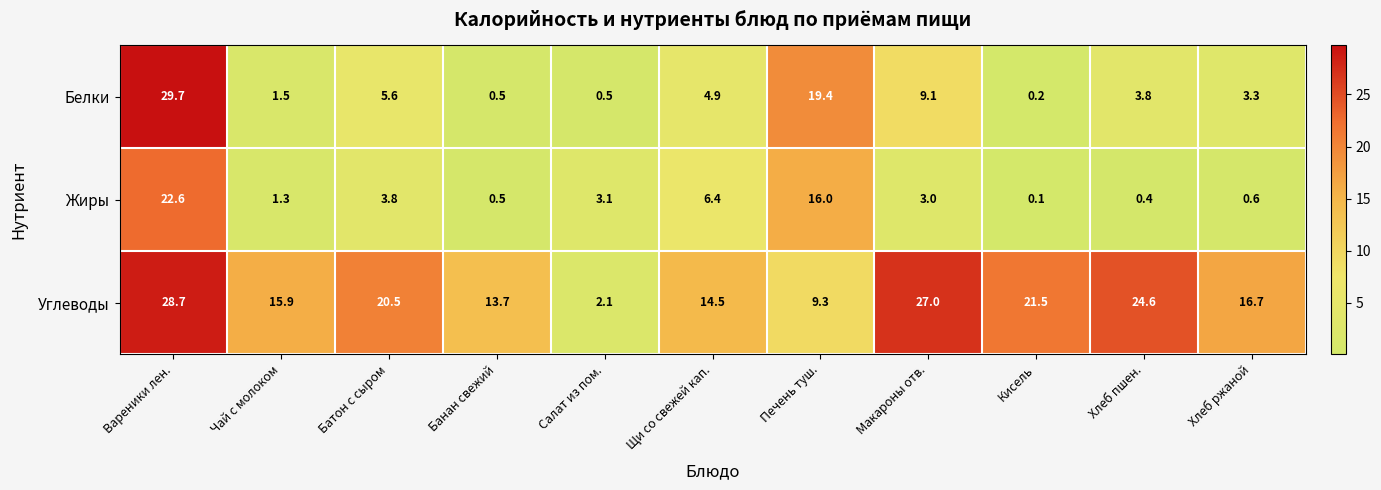

What is the sum of all Белки values?

78.5